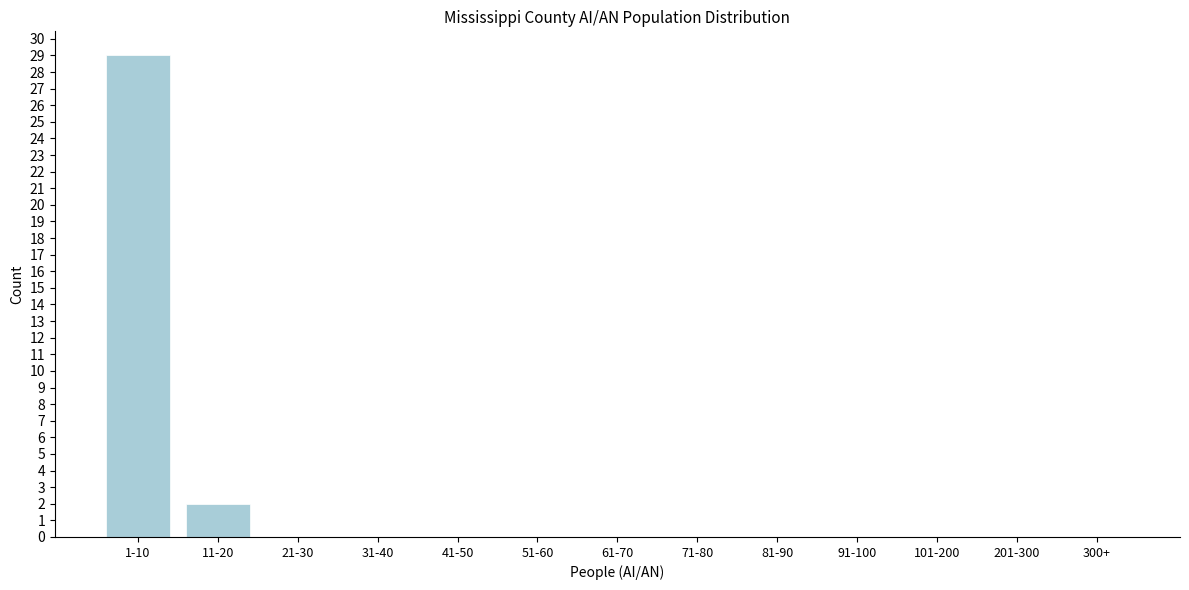

Reading right to left, transcribe all the data shown in this chart.

300+=0	201-300=0	101-200=0	91-100=0	81-90=0	71-80=0	61-70=0	51-60=0	41-50=0	31-40=0	21-30=0	11-20=2	1-10=29